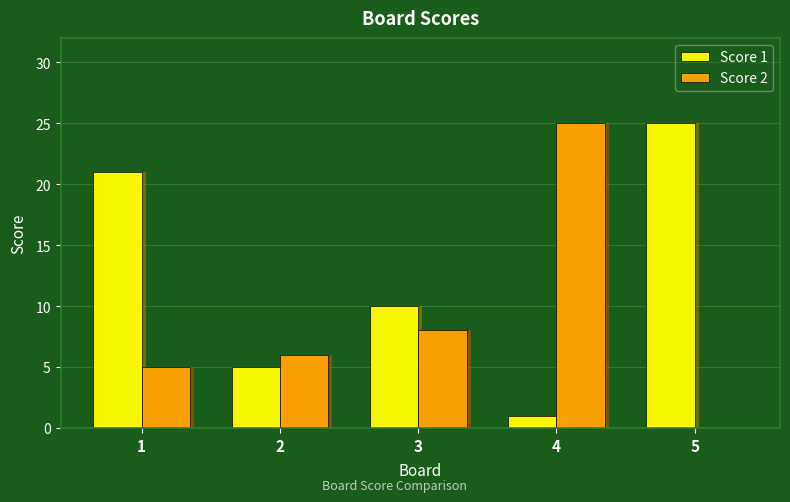

How many bars are there in total?

10